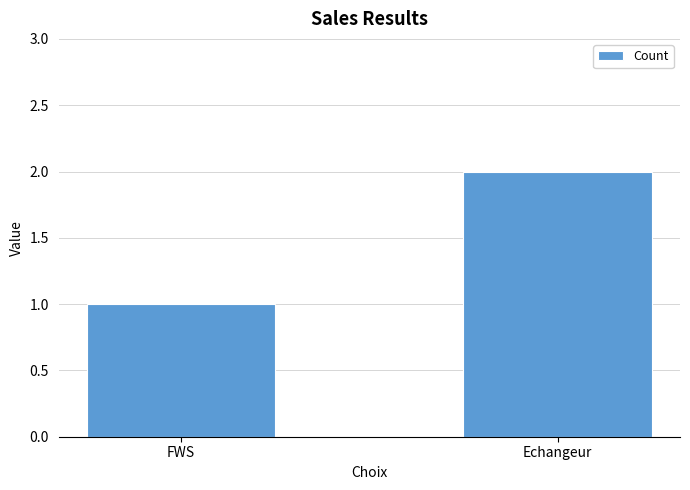

What position from the left is Echangeur?

2